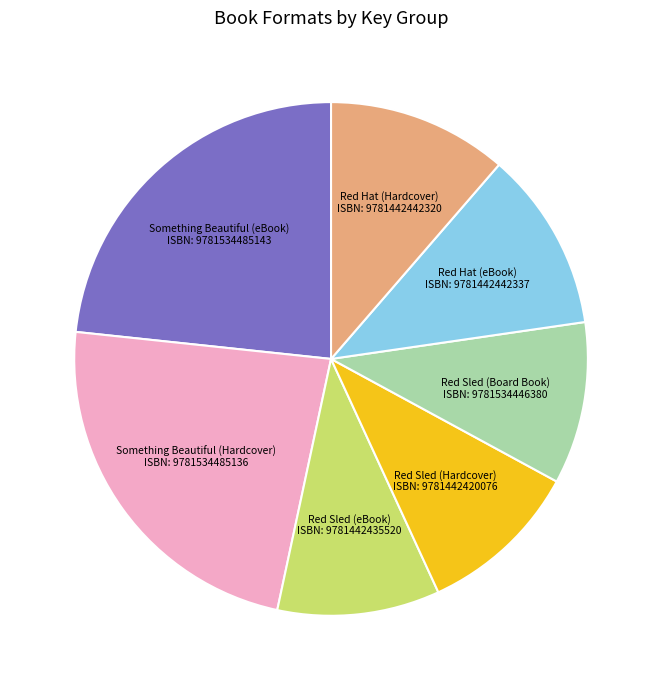

What is the ratio of the value at Something Beautiful (Hardcover) to the value at Red Hat (eBook)?

2.1